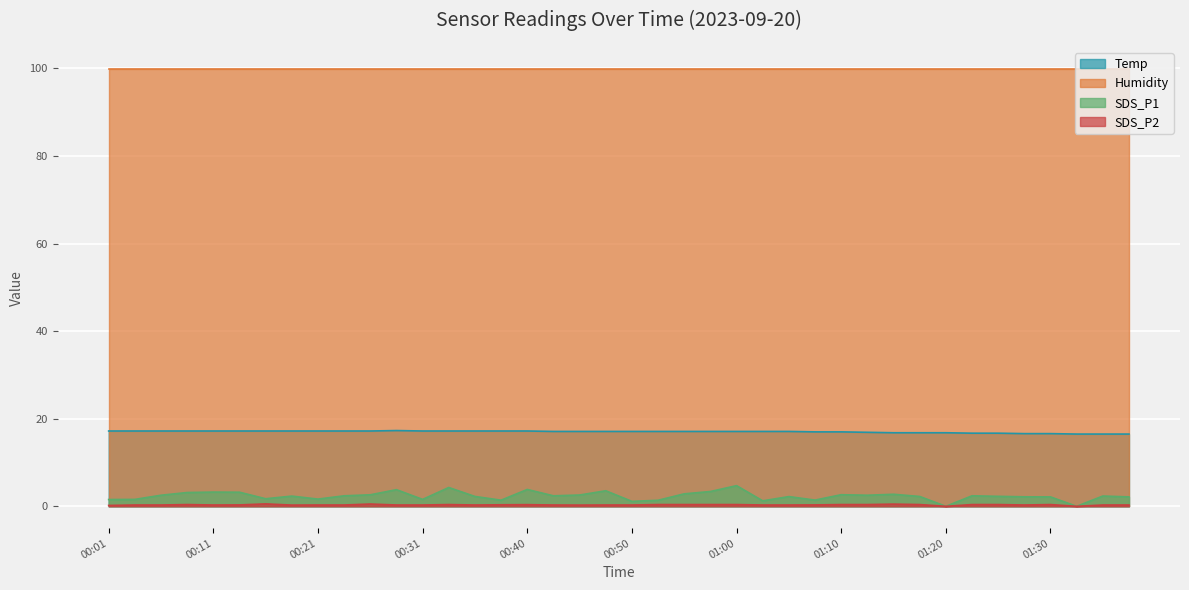

What is the highest value of the Temp series?

17.3